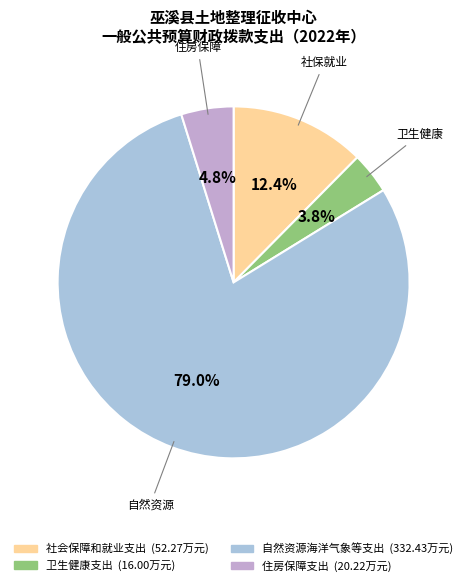

To the nearest percent, what is the average slice percentage?

25%